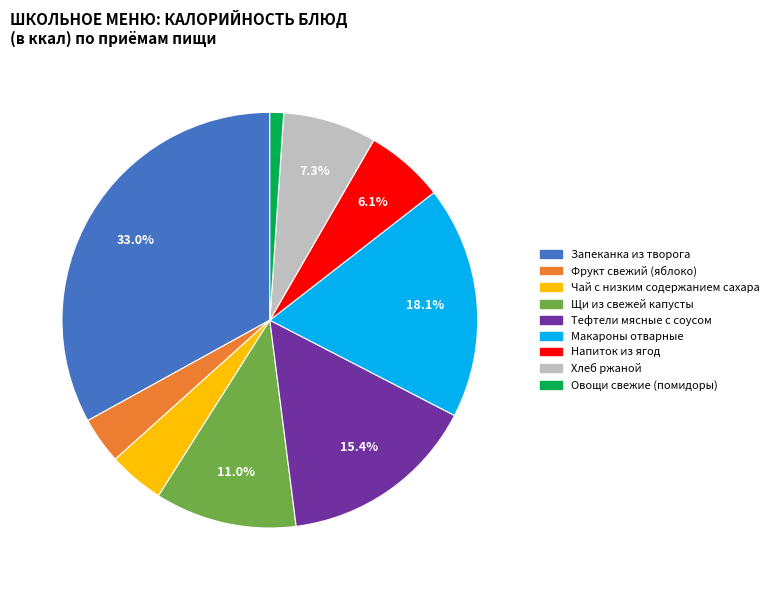

To the nearest percent, what is the average slice percentage?

11%